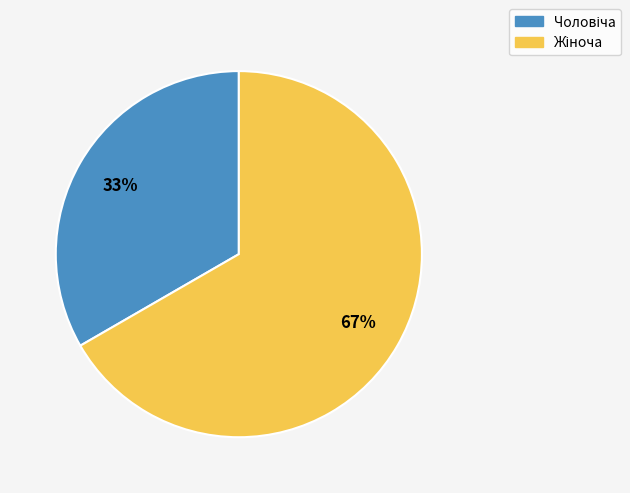

To the nearest percent, what is the average slice percentage?

50%